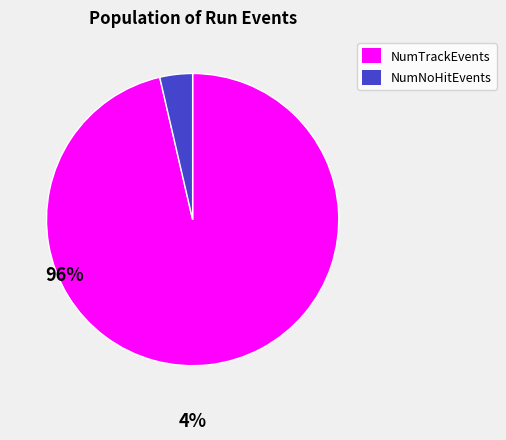

What is the ratio of the value at NumTrackEvents to the value at NumNoHitEvents?

26.6